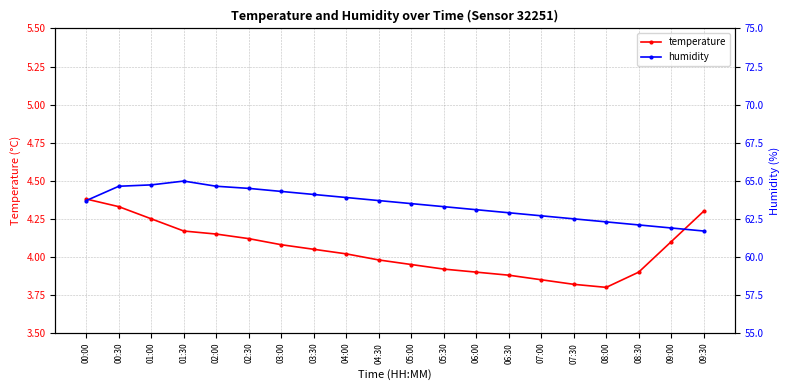

Reading left to right, what are all the values shown in this chart?

temperature: 00:00=4.4	00:30=4.3	01:00=4.2	01:30=4.2	02:00=4.2	02:30=4.1	03:00=4.1	03:30=4.0	04:00=4.0	04:30=4.0	05:00=4.0	05:30=3.9	06:00=3.9	06:30=3.9	07:00=3.9	07:30=3.8	08:00=3.8	08:30=3.9	09:00=4.1	09:30=4.3
humidity: 00:00=63.7	00:30=64.6	01:00=64.7	01:30=65.0	02:00=64.6	02:30=64.5	03:00=64.3	03:30=64.1	04:00=63.9	04:30=63.7	05:00=63.5	05:30=63.3	06:00=63.1	06:30=62.9	07:00=62.7	07:30=62.5	08:00=62.3	08:30=62.1	09:00=61.9	09:30=61.7